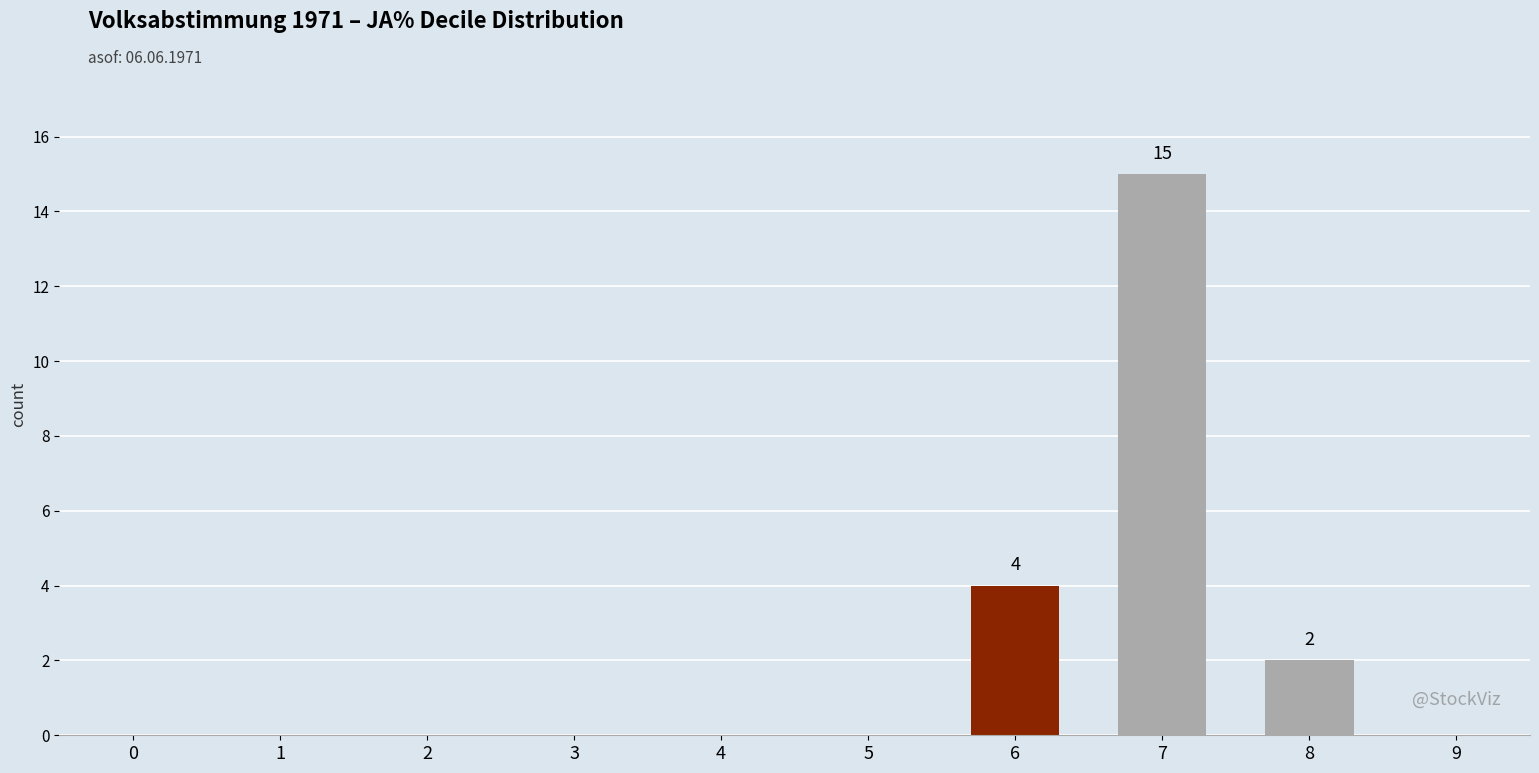

Is it true that the value at 8 is 3?

False